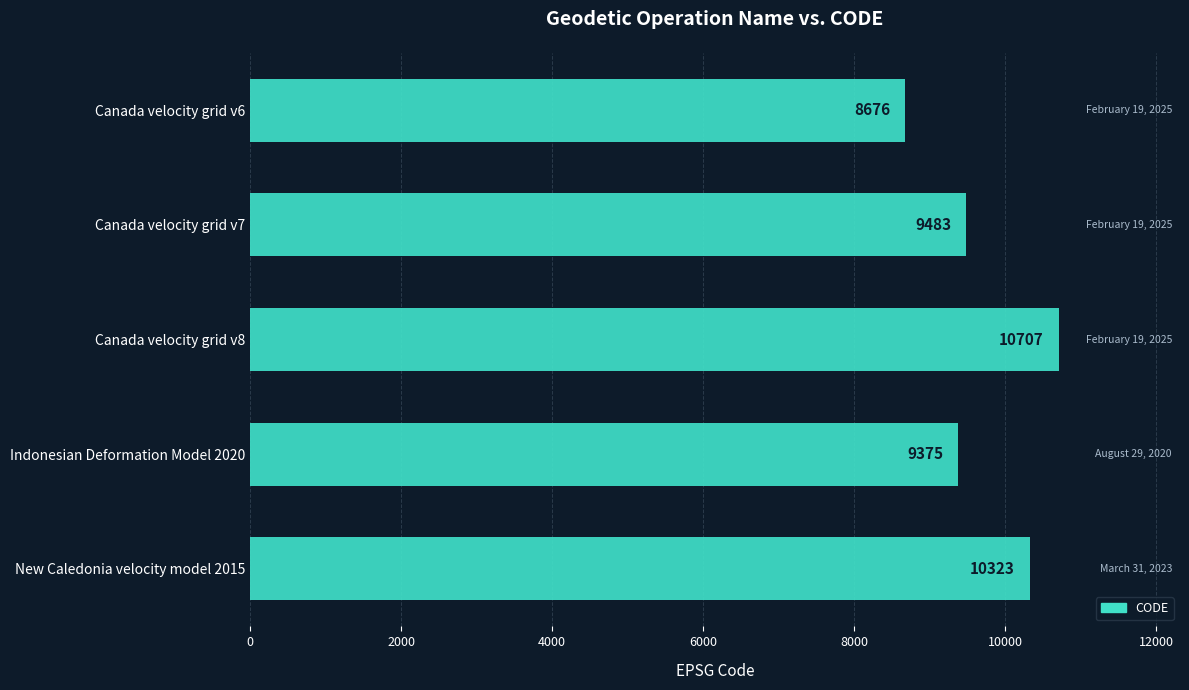

Reading top to bottom, transcribe all the data shown in this chart.

Canada velocity grid v6=8676	Canada velocity grid v7=9483	Canada velocity grid v8=10707	Indonesian Deformation Model 2020=9375	New Caledonia velocity model 2015=10323